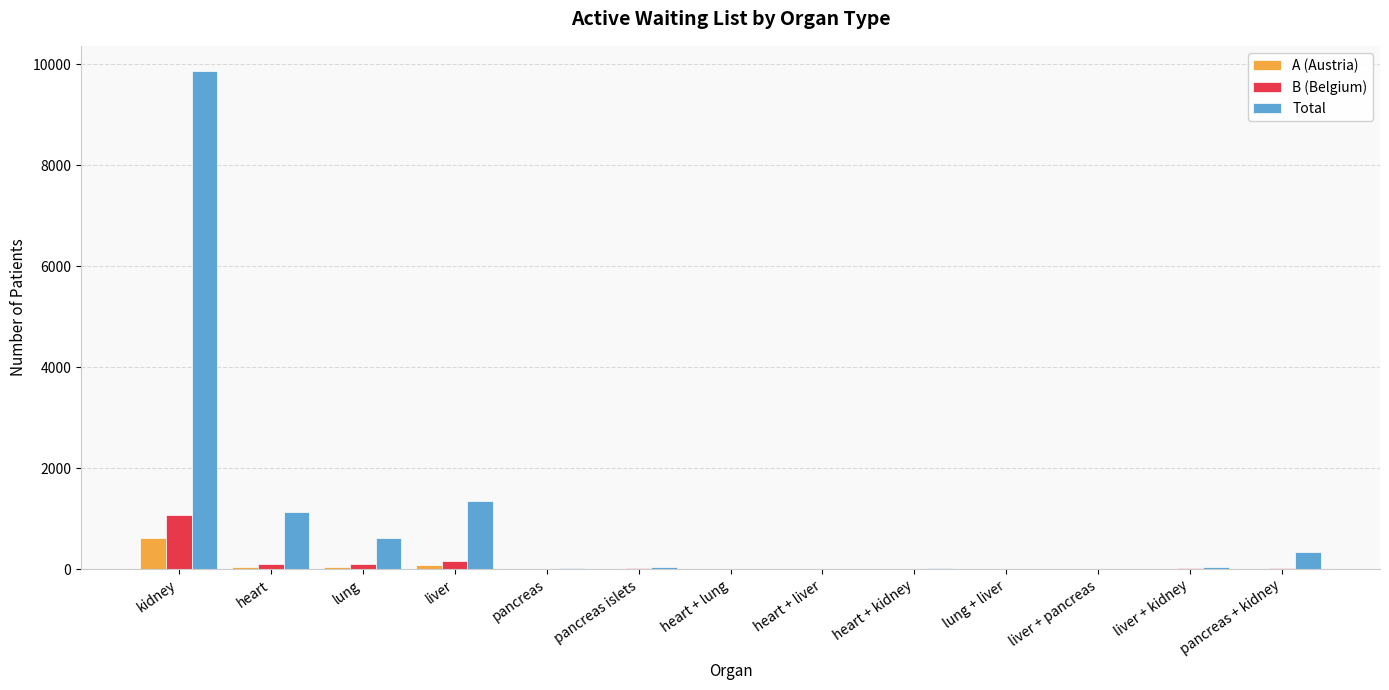

Does the chart contain stacked bars?

No